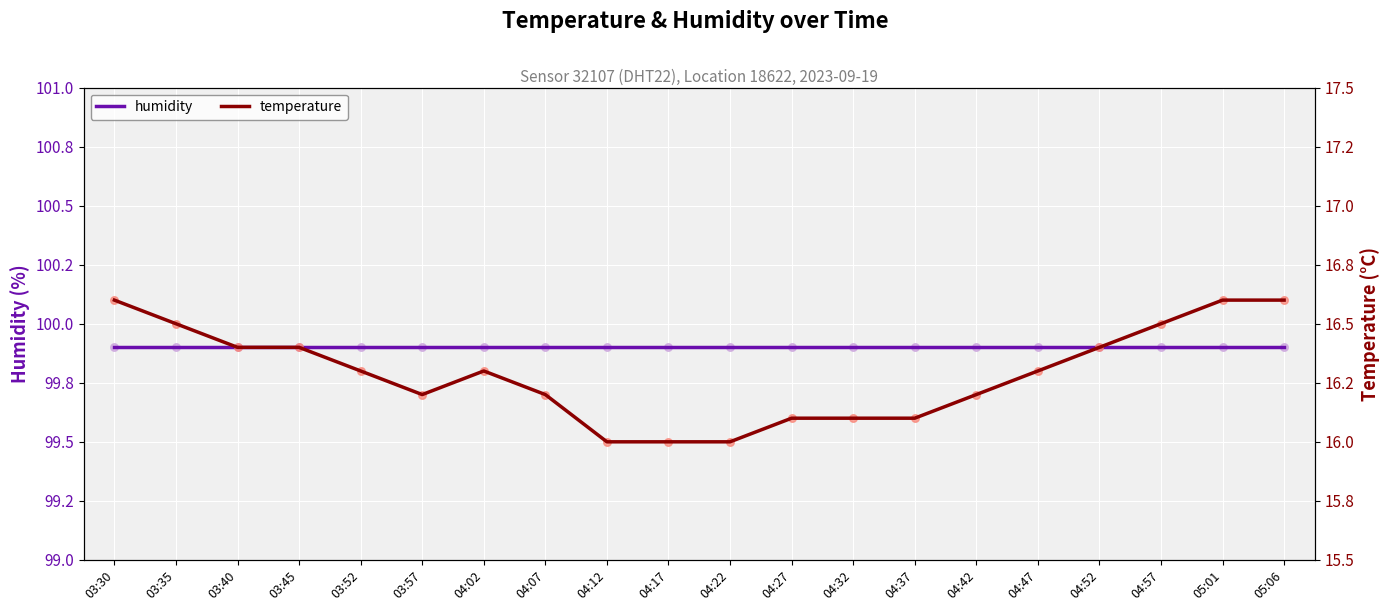

Which series has the widest spread of Y values?

temperature